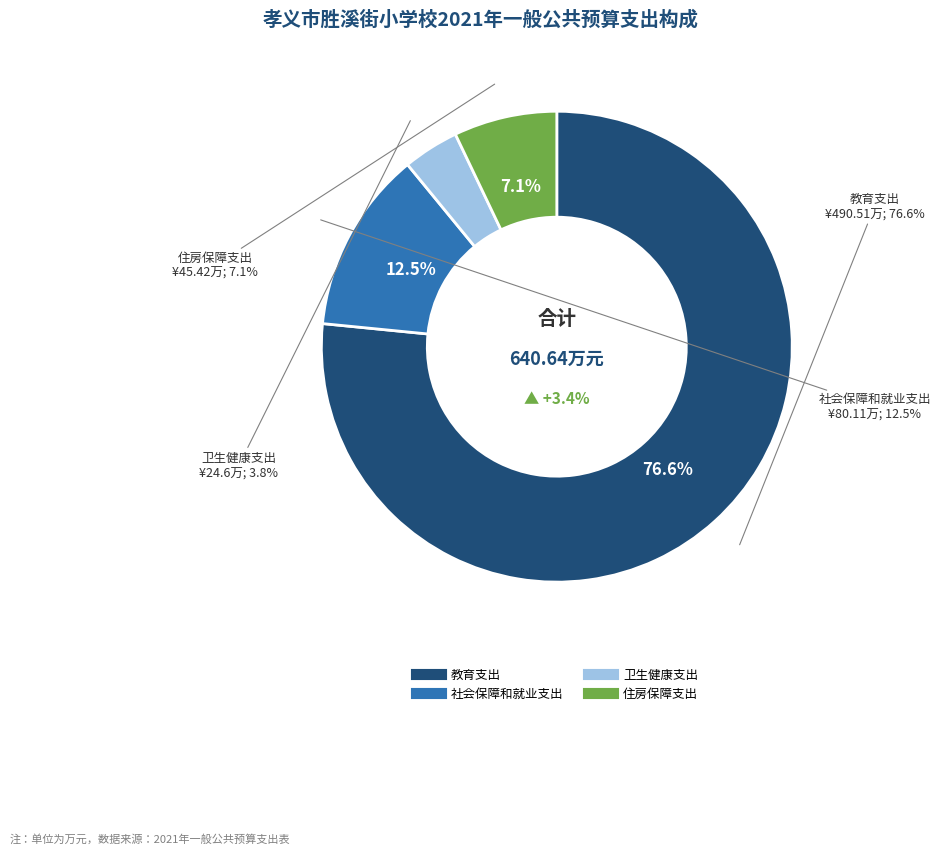

Rank the categories by value from highest to lowest.

教育支出, 社会保障和就业支出, 住房保障支出, 卫生健康支出